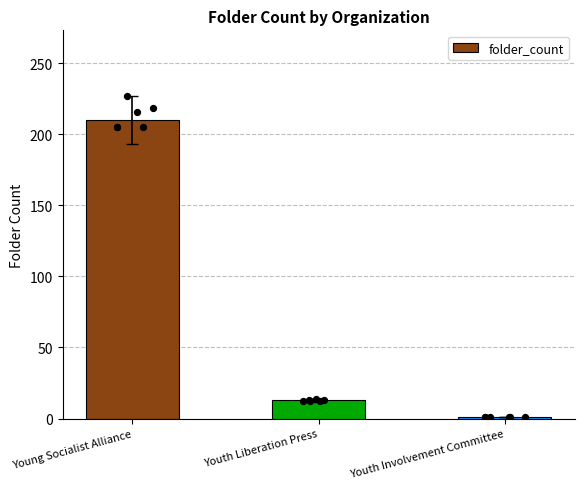

What is the change in value from Young Socialist Alliance to Youth Liberation Press?

-197